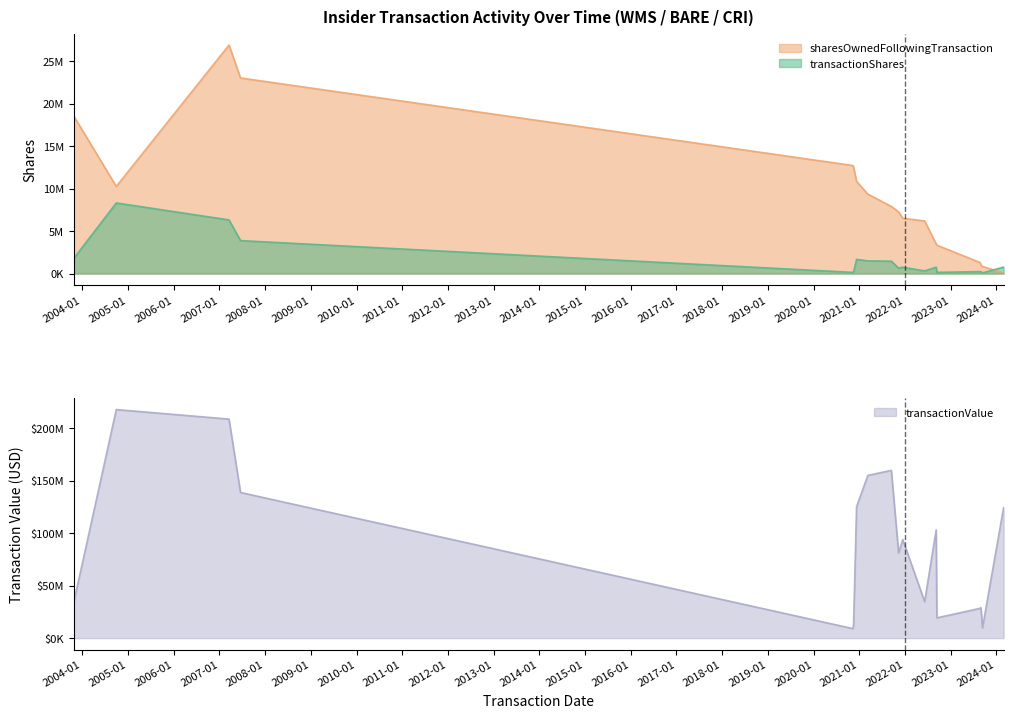

At which label does transactionValue first exceed 81145600?

2004-09-29